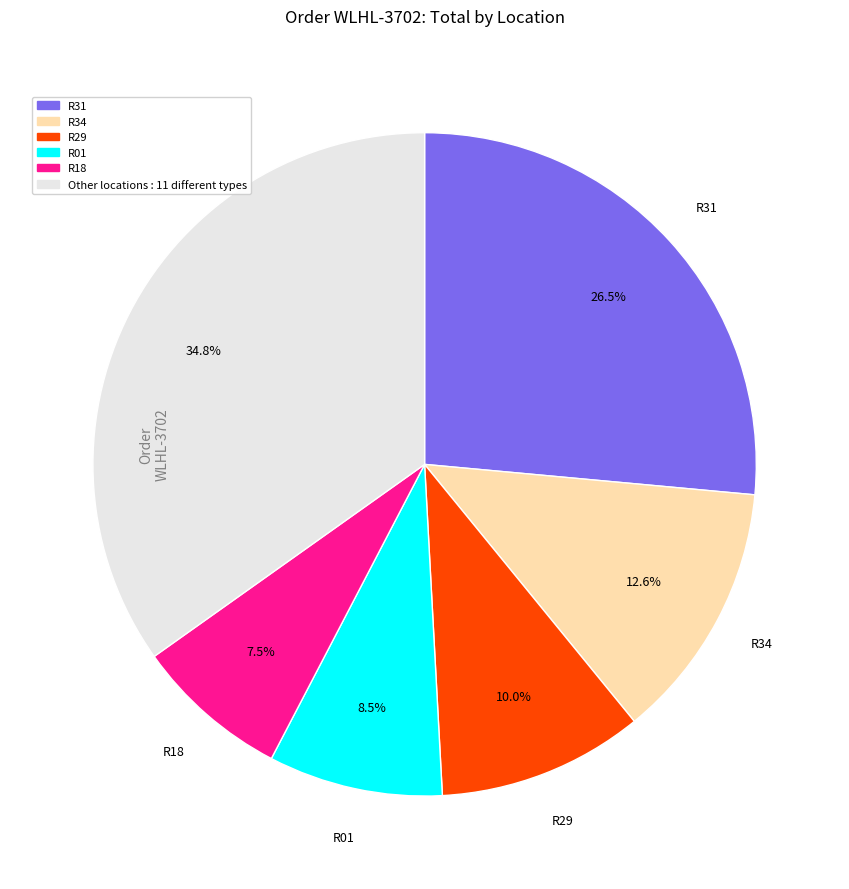

To the nearest percent, what is the difference between the largest and smallest slice percentages?

27%